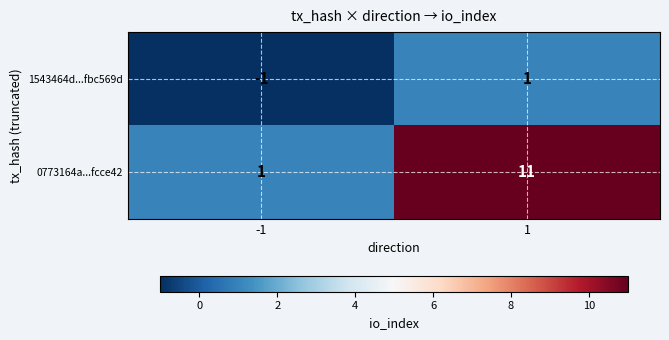

The 0773164a...fcce42 series shows 11 at 1. True or false?

True